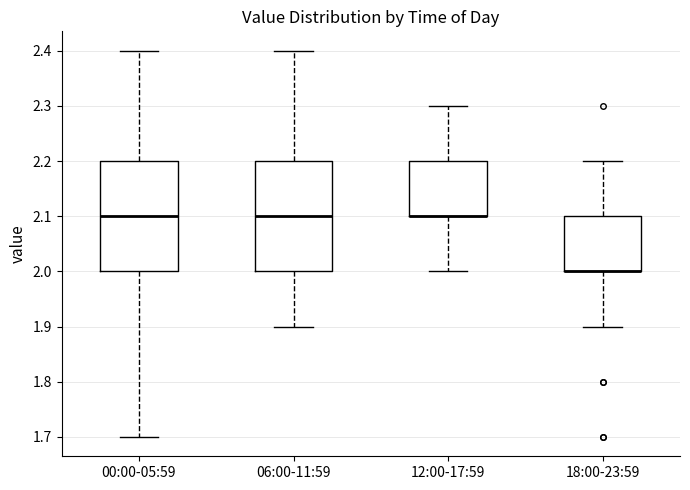

Reading left to right, transcribe this box plot: for each box, give where its median line is, the range the box spans, and where its two whiskers end, as read against the y-axis. The values are not printed on the chart, so give them approximately, as read against the axis.

00:00-05:59: median 2.1, box 2.0 to 2.2, whiskers 1.7 to 2.4
06:00-11:59: median 2.1, box 2.0 to 2.2, whiskers 1.9 to 2.4
12:00-17:59: median 2.1 (drawn on the box's lower edge), box 2.1 to 2.2, whiskers 2.0 to 2.3
18:00-23:59: median 2.0 (drawn on the box's lower edge), box 2.0 to 2.1, whiskers 1.9 to 2.2